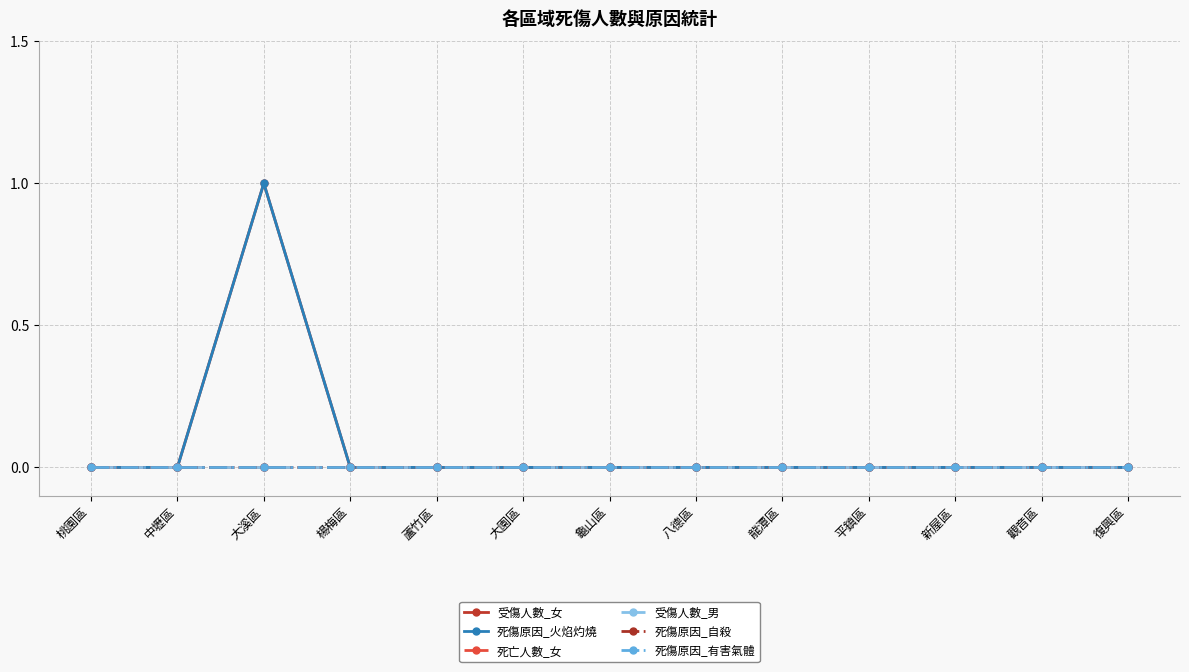

Which series has the widest spread of values?

受傷人數_女